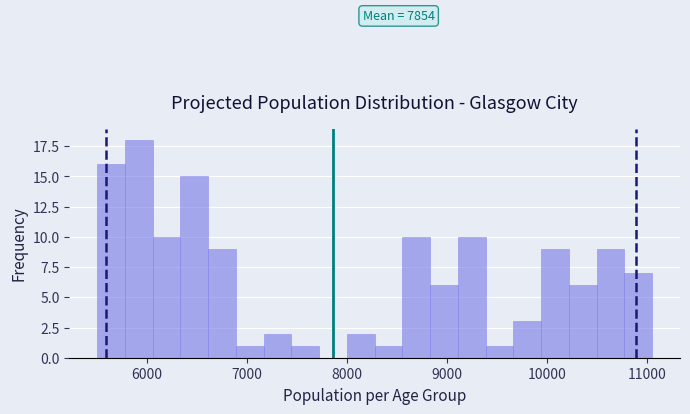

Around what value on the x-axis is the tallest bar? Give the approximate position of its centre, as read against the axis.

5900